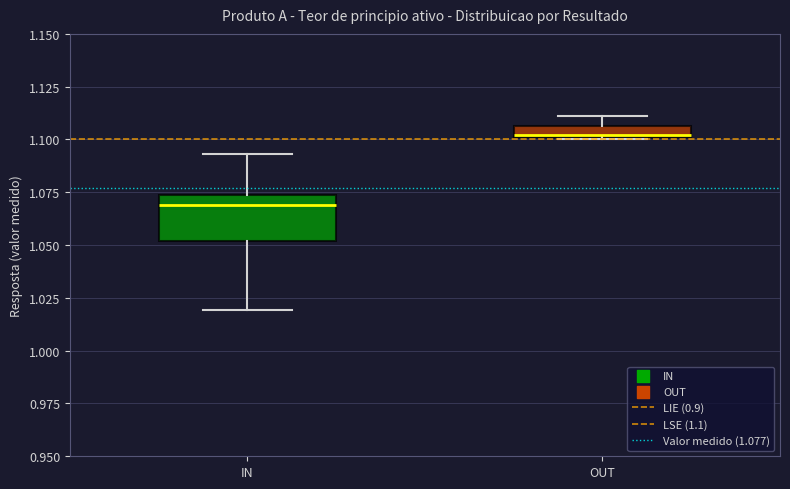

Comparing the boxes themselves (not the whiskers), which one is the tallest?

IN